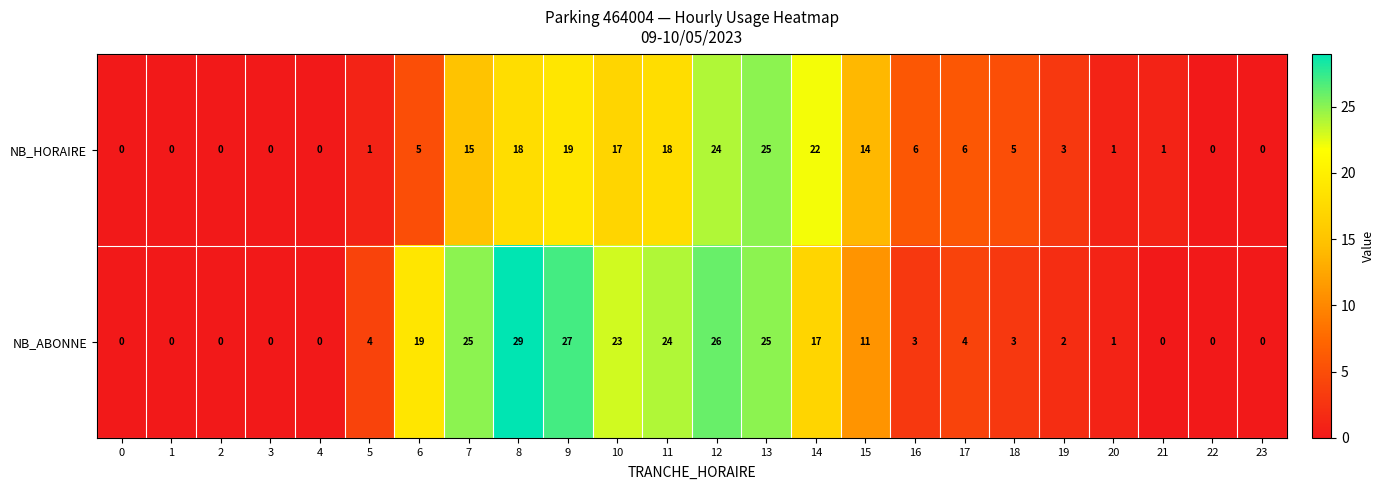

How many values in NB_HORAIRE are above zero?

17